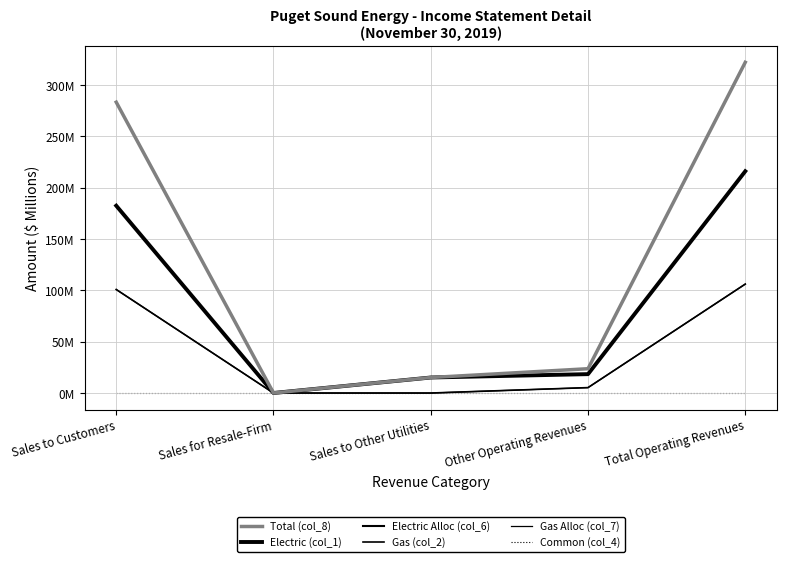

Between Sales to Customers and Total Operating Revenues, which series saw the biggest shift?

Total (col_8)